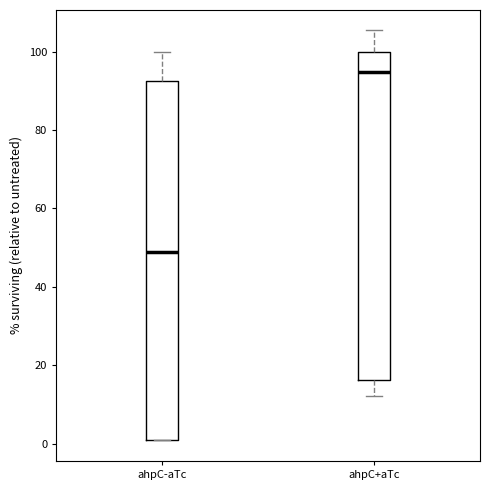

Which box's median line is the lowest?

ahpC-aTc